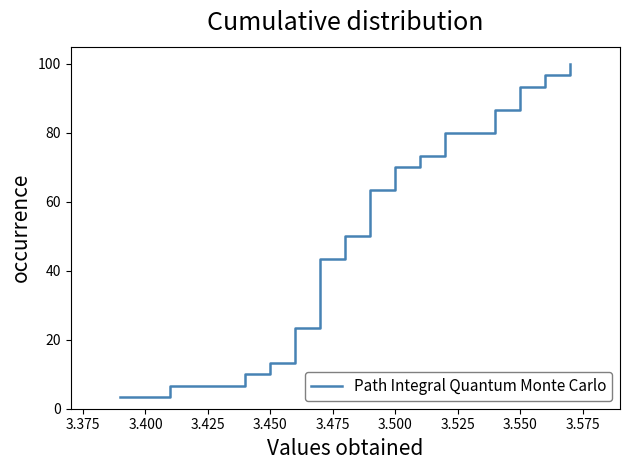

What is the difference between the maximum and minimum values?

96.7